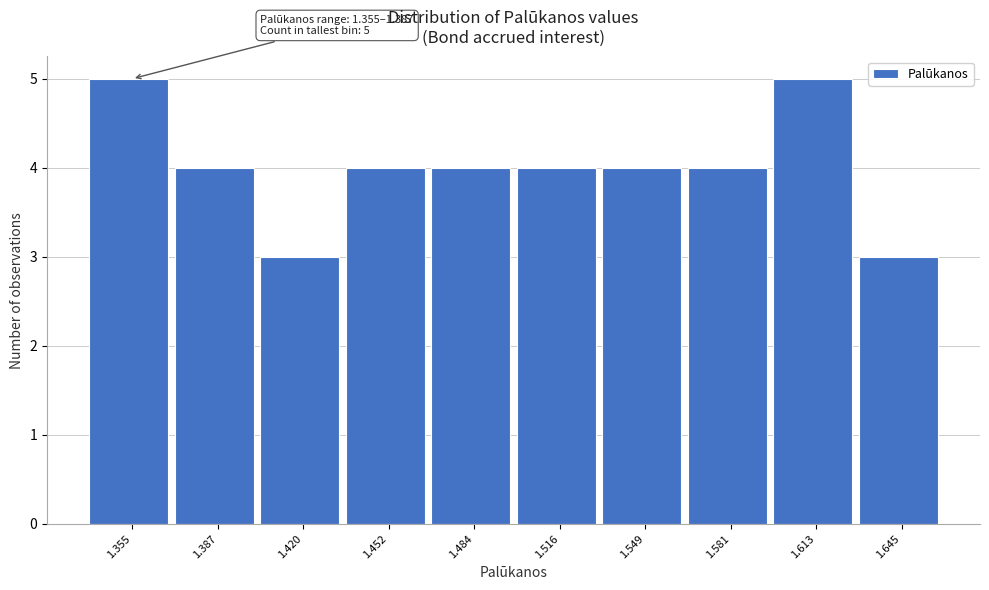

Reading left to right, transcribe all the data shown in this chart.

1.355=5	1.387=4	1.420=3	1.452=4	1.484=4	1.516=4	1.549=4	1.581=4	1.613=5	1.645=3